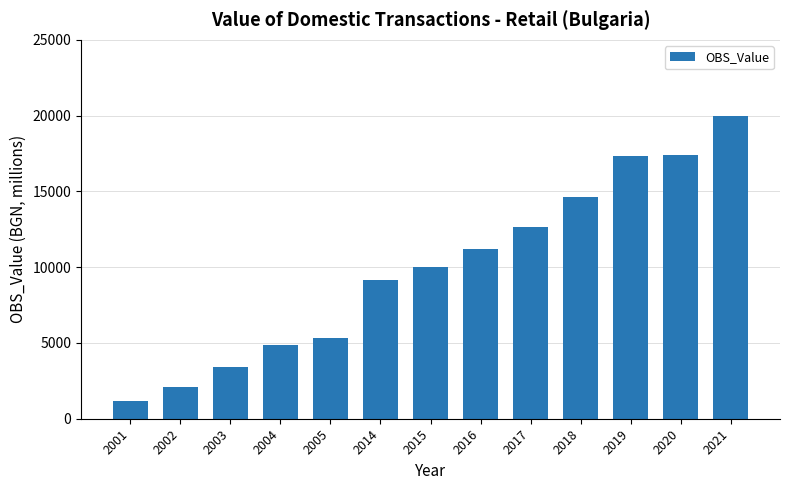

True or false: the data shows 4495.8 at 2003.

False